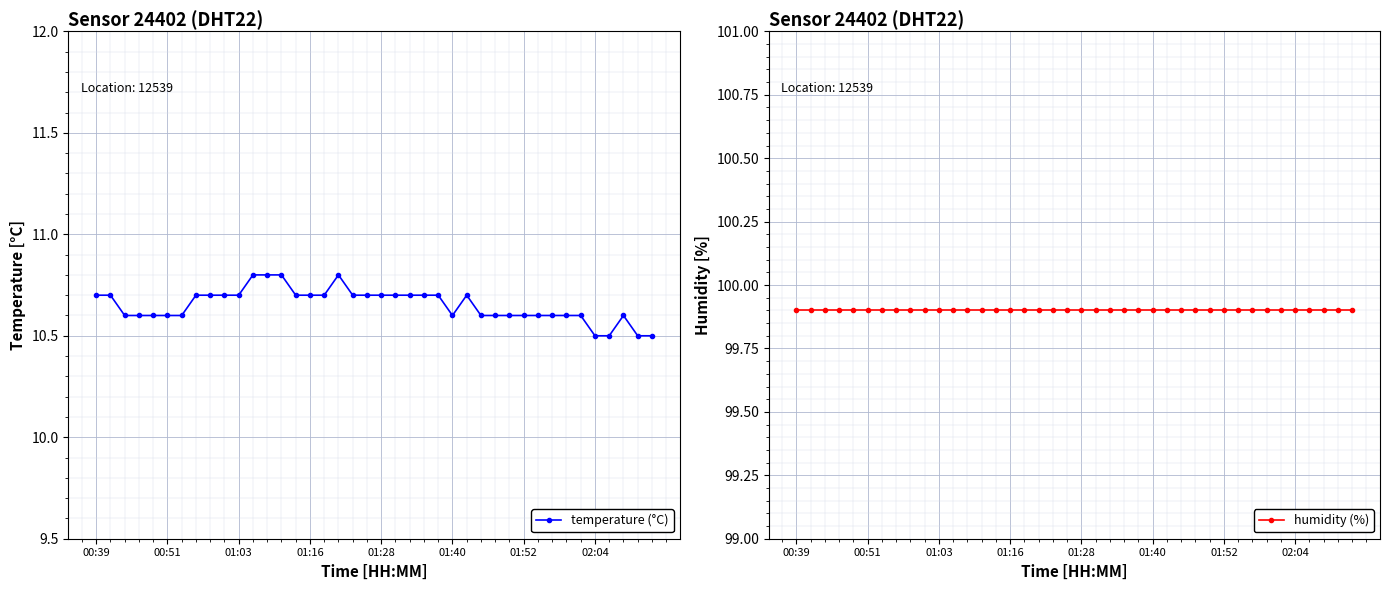

What is the maximum value shown in the chart?

99.9